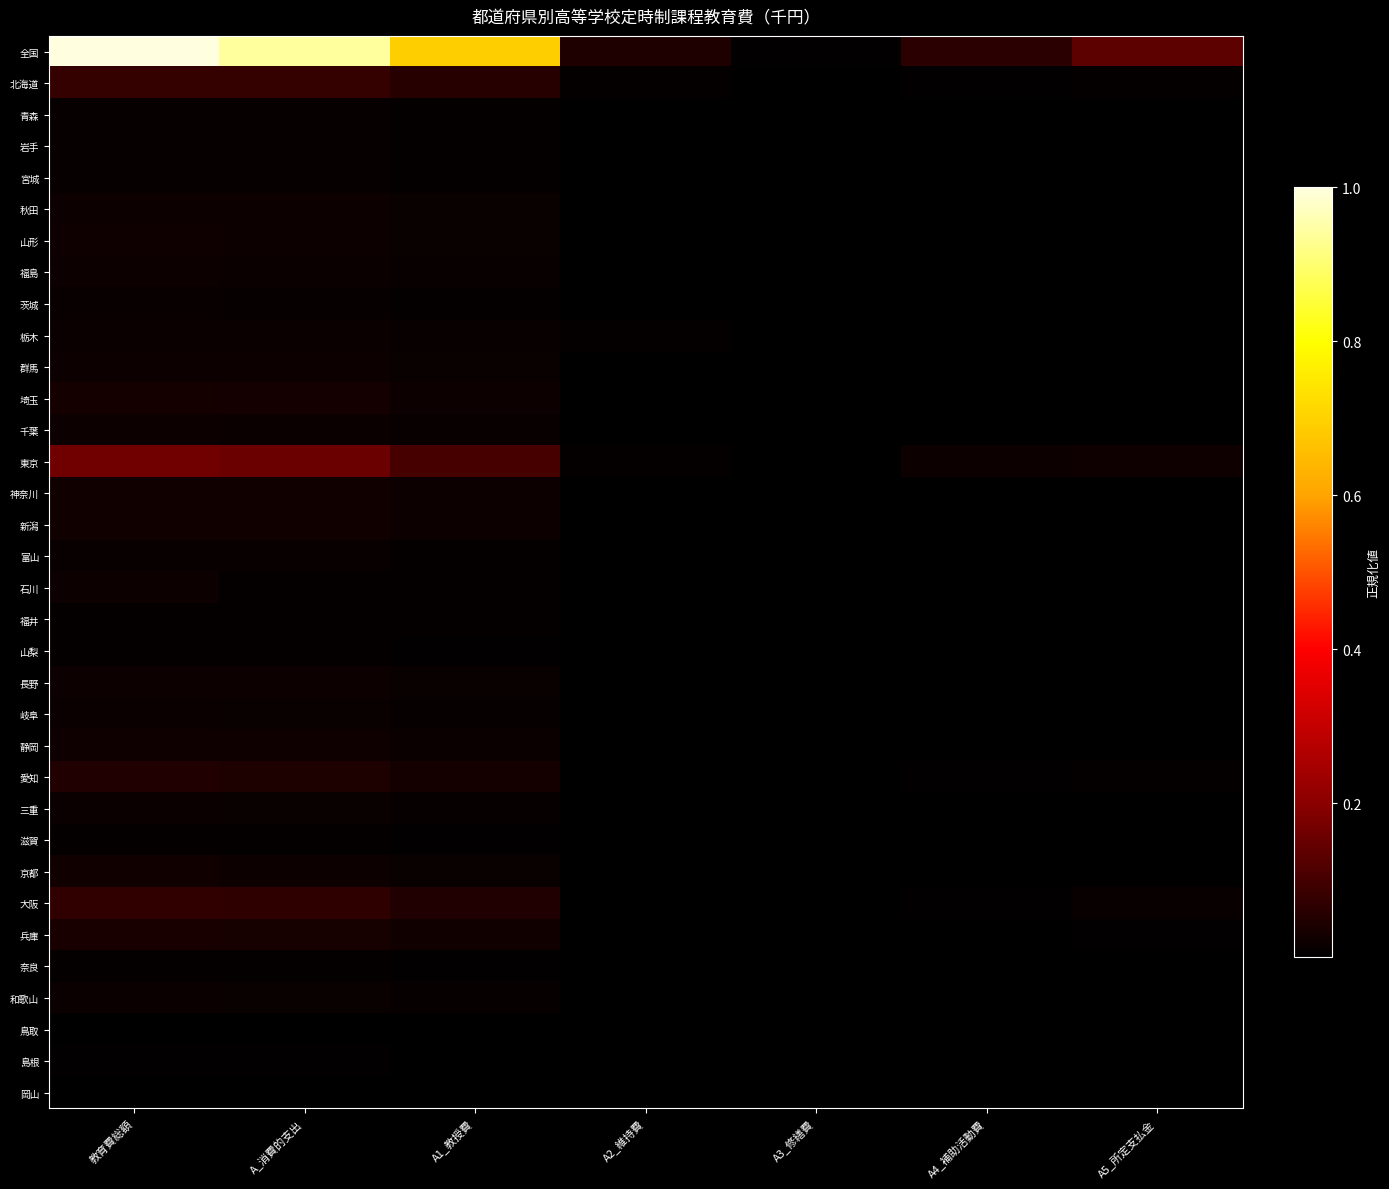

Reading left to right, what are all the values shown in this chart?

全国: 教育費総額=1.0	A_消費的支出=0.9	A1_教授費=0.7	A2_維持費=0.0	A3_修繕費=0.0	A4_補助活動費=0.1	A5_所定支払金=0.1
北海道: 教育費総額=0.1	A_消費的支出=0.1	A1_教授費=0.1	A2_維持費=0.0	A3_修繕費=0.0	A4_補助活動費=0.0	A5_所定支払金=0.0
青森: 教育費総額=0.0	A_消費的支出=0.0	A1_教授費=0.0	A2_維持費=0.0	A3_修繕費=0.0	A4_補助活動費=0.0	A5_所定支払金=0.0
岩手: 教育費総額=0.0	A_消費的支出=0.0	A1_教授費=0.0	A2_維持費=0.0	A3_修繕費=0.0	A4_補助活動費=0.0	A5_所定支払金=0.0
宮城: 教育費総額=0.0	A_消費的支出=0.0	A1_教授費=0.0	A2_維持費=0.0	A3_修繕費=0.0	A4_補助活動費=0.0	A5_所定支払金=0.0
秋田: 教育費総額=0.0	A_消費的支出=0.0	A1_教授費=0.0	A2_維持費=0.0	A3_修繕費=0.0	A4_補助活動費=0.0	A5_所定支払金=0.0
山形: 教育費総額=0.0	A_消費的支出=0.0	A1_教授費=0.0	A2_維持費=0.0	A3_修繕費=0.0	A4_補助活動費=0.0	A5_所定支払金=0.0
福島: 教育費総額=0.0	A_消費的支出=0.0	A1_教授費=0.0	A2_維持費=0.0	A3_修繕費=0.0	A4_補助活動費=0.0	A5_所定支払金=0.0
茨城: 教育費総額=0.0	A_消費的支出=0.0	A1_教授費=0.0	A2_維持費=0.0	A3_修繕費=0.0	A4_補助活動費=0.0	A5_所定支払金=0.0
栃木: 教育費総額=0.0	A_消費的支出=0.0	A1_教授費=0.0	A2_維持費=0.0	A3_修繕費=0.0	A4_補助活動費=0.0	A5_所定支払金=0.0
群馬: 教育費総額=0.0	A_消費的支出=0.0	A1_教授費=0.0	A2_維持費=0.0	A3_修繕費=0.0	A4_補助活動費=0.0	A5_所定支払金=0.0
埼玉: 教育費総額=0.0	A_消費的支出=0.0	A1_教授費=0.0	A2_維持費=0.0	A3_修繕費=0.0	A4_補助活動費=0.0	A5_所定支払金=0.0
千葉: 教育費総額=0.0	A_消費的支出=0.0	A1_教授費=0.0	A2_維持費=0.0	A3_修繕費=0.0	A4_補助活動費=0.0	A5_所定支払金=0.0
東京: 教育費総額=0.2	A_消費的支出=0.2	A1_教授費=0.1	A2_維持費=0.0	A3_修繕費=0.0	A4_補助活動費=0.0	A5_所定支払金=0.0
神奈川: 教育費総額=0.0	A_消費的支出=0.0	A1_教授費=0.0	A2_維持費=0.0	A3_修繕費=0.0	A4_補助活動費=0.0	A5_所定支払金=0.0
新潟: 教育費総額=0.0	A_消費的支出=0.0	A1_教授費=0.0	A2_維持費=0.0	A3_修繕費=0.0	A4_補助活動費=0.0	A5_所定支払金=0.0
富山: 教育費総額=0.0	A_消費的支出=0.0	A1_教授費=0.0	A2_維持費=0.0	A3_修繕費=0.0	A4_補助活動費=0.0	A5_所定支払金=0.0
石川: 教育費総額=0.0	A_消費的支出=0.0	A1_教授費=0.0	A2_維持費=0.0	A3_修繕費=0.0	A4_補助活動費=0.0	A5_所定支払金=0.0
福井: 教育費総額=0.0	A_消費的支出=0.0	A1_教授費=0.0	A2_維持費=0.0	A3_修繕費=0.0	A4_補助活動費=0.0	A5_所定支払金=0.0
山梨: 教育費総額=0.0	A_消費的支出=0.0	A1_教授費=0.0	A2_維持費=0.0	A3_修繕費=0.0	A4_補助活動費=0.0	A5_所定支払金=0.0
長野: 教育費総額=0.0	A_消費的支出=0.0	A1_教授費=0.0	A2_維持費=0.0	A3_修繕費=0.0	A4_補助活動費=0.0	A5_所定支払金=0.0
岐阜: 教育費総額=0.0	A_消費的支出=0.0	A1_教授費=0.0	A2_維持費=0.0	A3_修繕費=0.0	A4_補助活動費=0.0	A5_所定支払金=0.0
静岡: 教育費総額=0.0	A_消費的支出=0.0	A1_教授費=0.0	A2_維持費=0.0	A3_修繕費=0.0	A4_補助活動費=0.0	A5_所定支払金=0.0
愛知: 教育費総額=0.0	A_消費的支出=0.0	A1_教授費=0.0	A2_維持費=0.0	A3_修繕費=0.0	A4_補助活動費=0.0	A5_所定支払金=0.0
三重: 教育費総額=0.0	A_消費的支出=0.0	A1_教授費=0.0	A2_維持費=0.0	A3_修繕費=0.0	A4_補助活動費=0.0	A5_所定支払金=0.0
滋賀: 教育費総額=0.0	A_消費的支出=0.0	A1_教授費=0.0	A2_維持費=0.0	A3_修繕費=0.0	A4_補助活動費=0.0	A5_所定支払金=0.0
京都: 教育費総額=0.0	A_消費的支出=0.0	A1_教授費=0.0	A2_維持費=0.0	A3_修繕費=0.0	A4_補助活動費=0.0	A5_所定支払金=0.0
大阪: 教育費総額=0.1	A_消費的支出=0.1	A1_教授費=0.0	A2_維持費=0.0	A3_修繕費=0.0	A4_補助活動費=0.0	A5_所定支払金=0.0
兵庫: 教育費総額=0.0	A_消費的支出=0.0	A1_教授費=0.0	A2_維持費=0.0	A3_修繕費=0.0	A4_補助活動費=0.0	A5_所定支払金=0.0
奈良: 教育費総額=0.0	A_消費的支出=0.0	A1_教授費=0.0	A2_維持費=0.0	A3_修繕費=0.0	A4_補助活動費=0.0	A5_所定支払金=0.0
和歌山: 教育費総額=0.0	A_消費的支出=0.0	A1_教授費=0.0	A2_維持費=0.0	A3_修繕費=0.0	A4_補助活動費=0.0	A5_所定支払金=0.0
鳥取: 教育費総額=0.0	A_消費的支出=0.0	A1_教授費=0.0	A2_維持費=0.0	A3_修繕費=0.0	A4_補助活動費=0.0	A5_所定支払金=0.0
島根: 教育費総額=0.0	A_消費的支出=0.0	A1_教授費=0.0	A2_維持費=0.0	A3_修繕費=0.0	A4_補助活動費=0.0	A5_所定支払金=0.0
岡山: 教育費総額=0.0	A_消費的支出=0.0	A1_教授費=0.0	A2_維持費=0.0	A3_修繕費=0.0	A4_補助活動費=0.0	A5_所定支払金=0.0